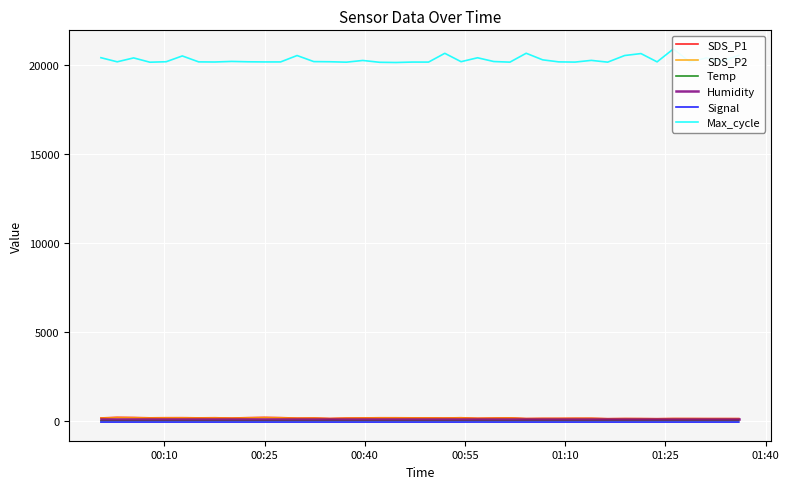

True or false: SDS_P1 and Signal intersect in this chart.

False